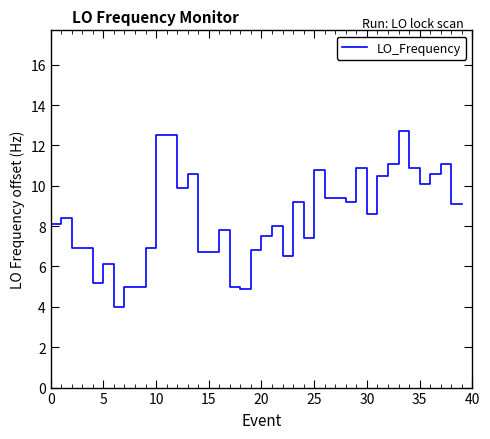

What is the greatest value displayed?

12.7